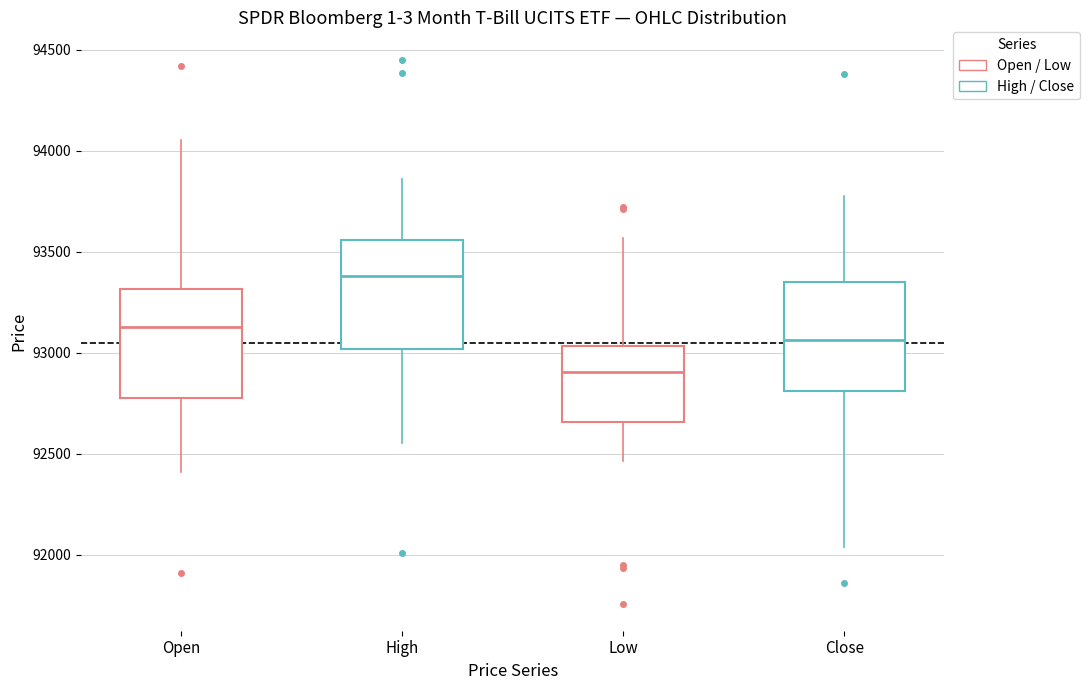

Reading left to right, transcribe this box plot: for each box, give where its median line is, the range the box spans, and where its two whiskers end, as read against the y-axis. The values are not printed on the chart, so give them approximately, as read against the axis.

Open: median 93150, box 92800 to 93300, whiskers 92400 to 94050
High: median 93400, box 93000 to 93550, whiskers 92550 to 93850
Low: median 92900, box 92650 to 93050, whiskers 92450 to 93550
Close: median 93050, box 92800 to 93350, whiskers 92050 to 93750